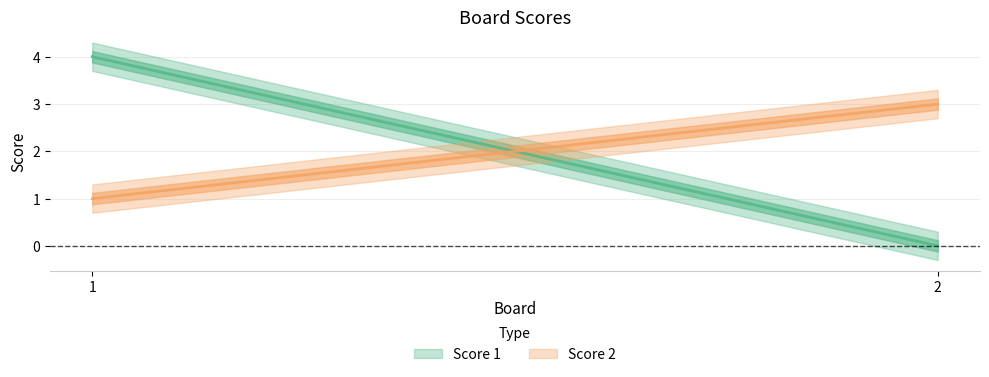

How many data points in Score 1 are less than 4?

1